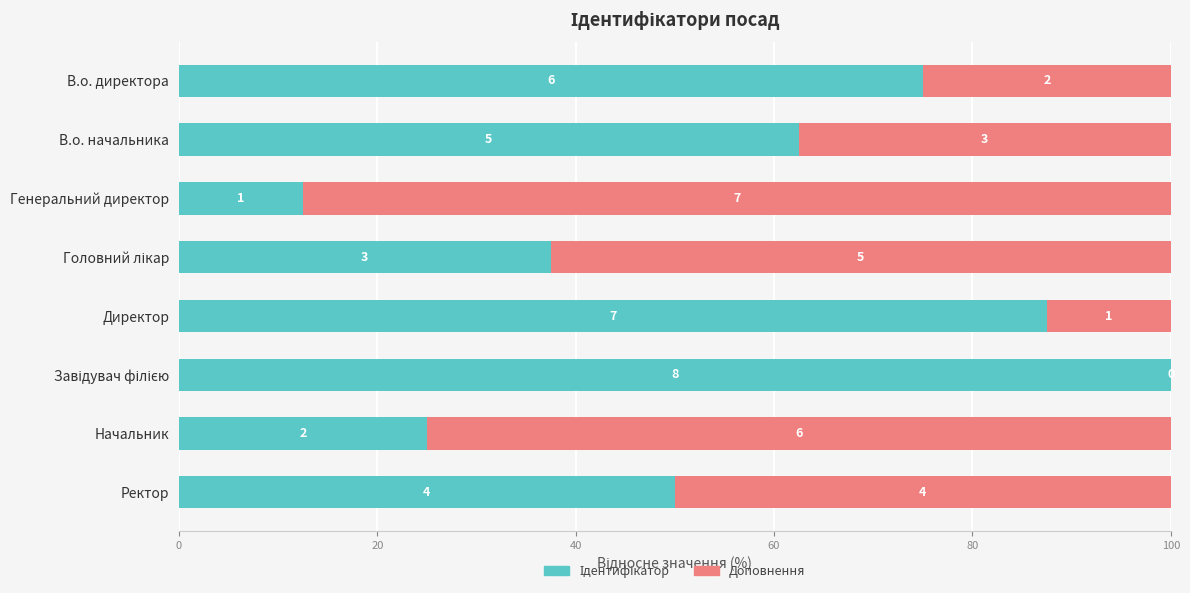

What is the difference between the maximum and minimum values in the Ідентифікатор series?

87.5